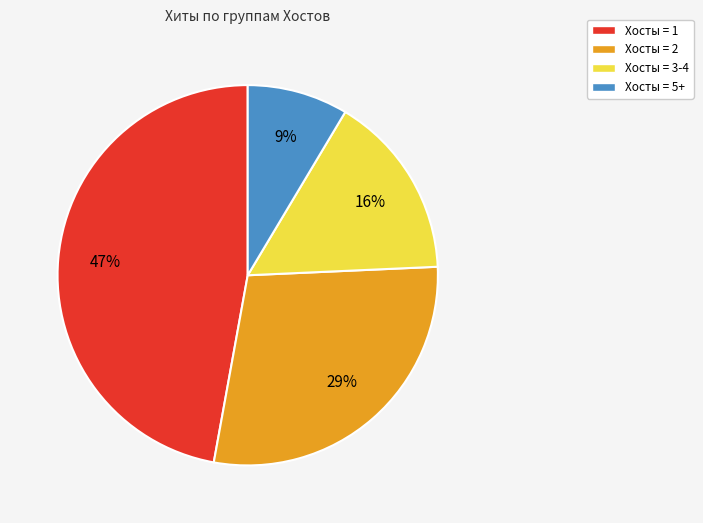

How many segments does this pie chart have?

4